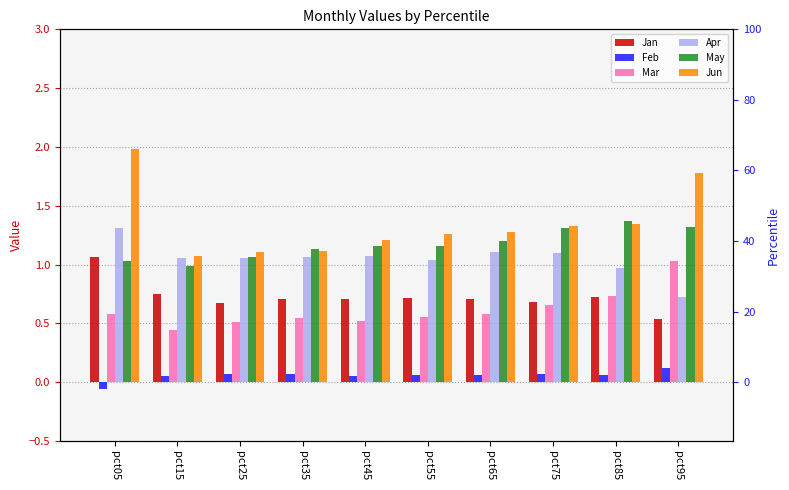

List the labels in order of Mar value, smallest first.

pct15, pct25, pct45, pct35, pct55, pct65, pct05, pct75, pct85, pct95